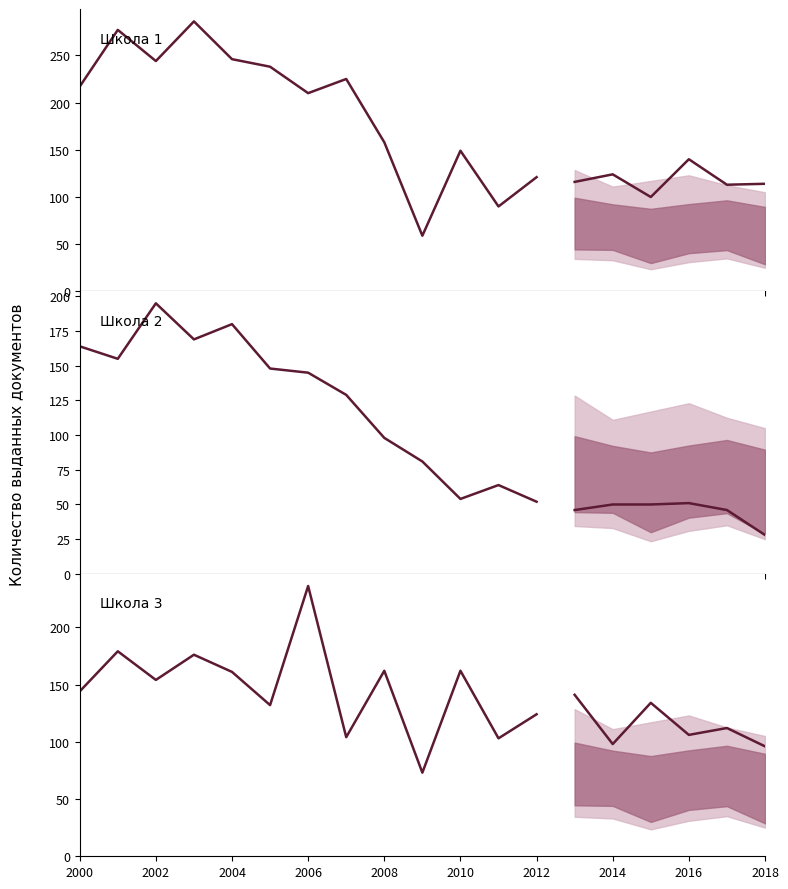

How many series are shown in this chart?

6